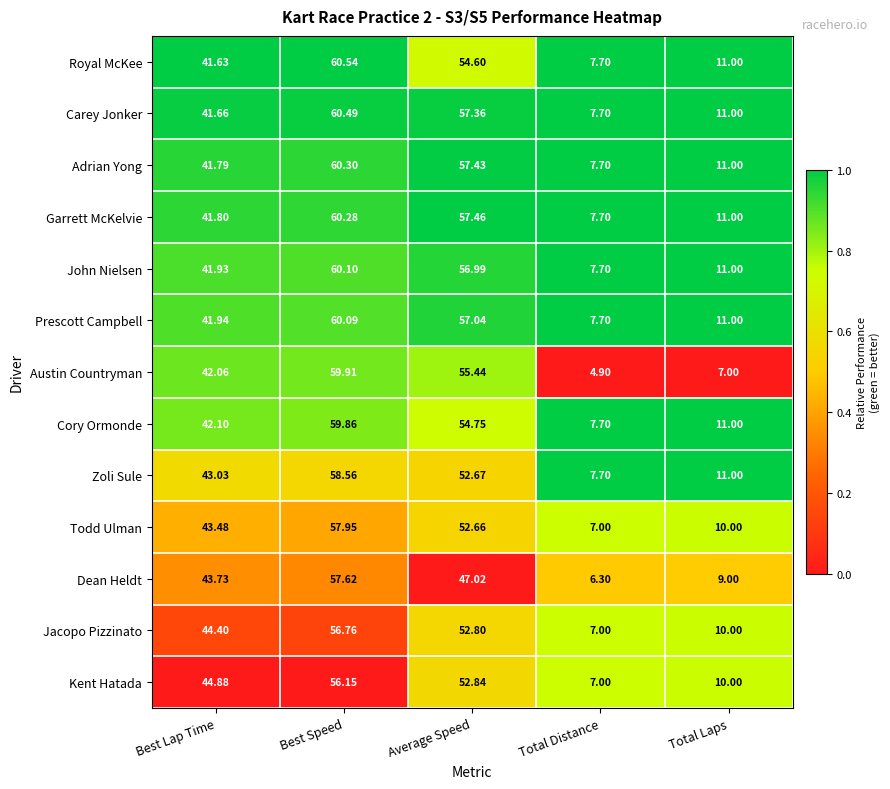

At which category is the sum across all series the highest?

Best Speed